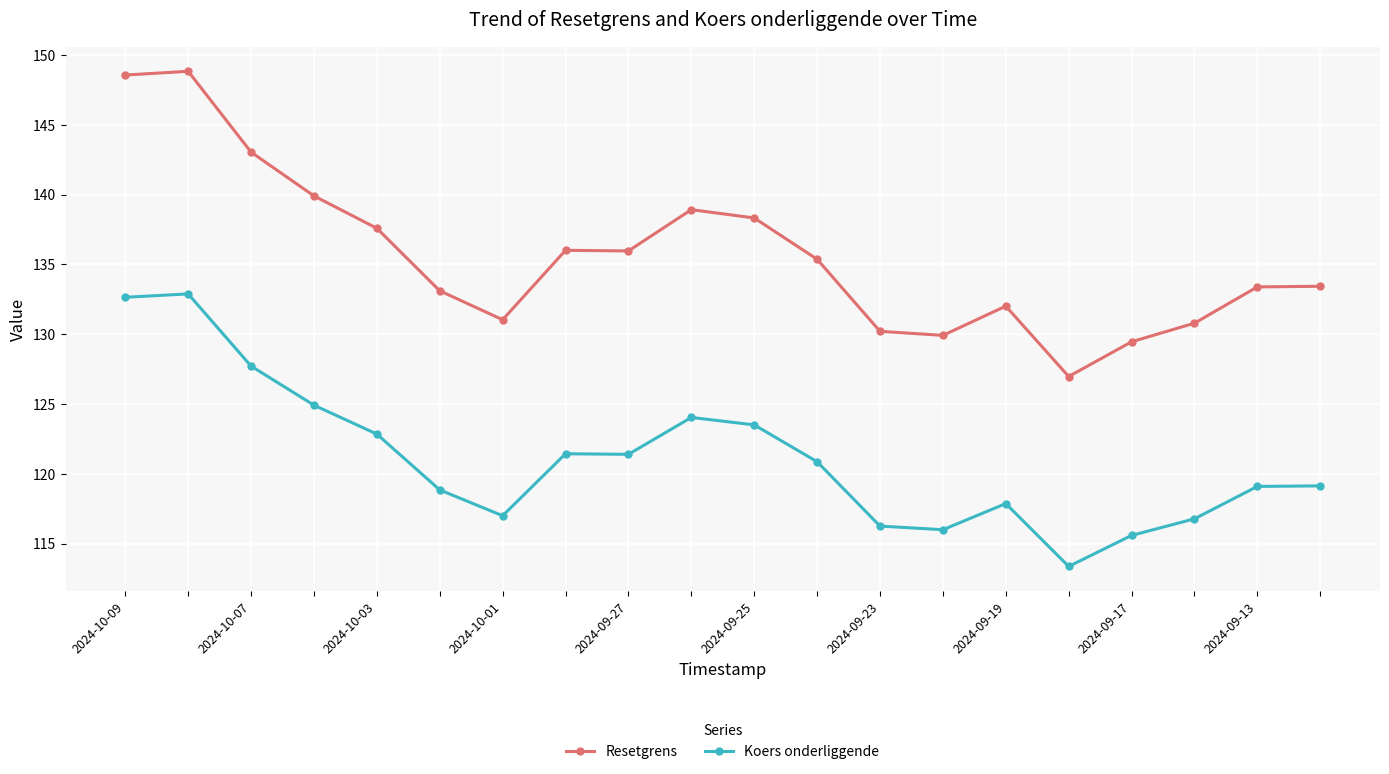

What is the difference between the maximum and minimum values in the Koers onderliggende series?

19.5